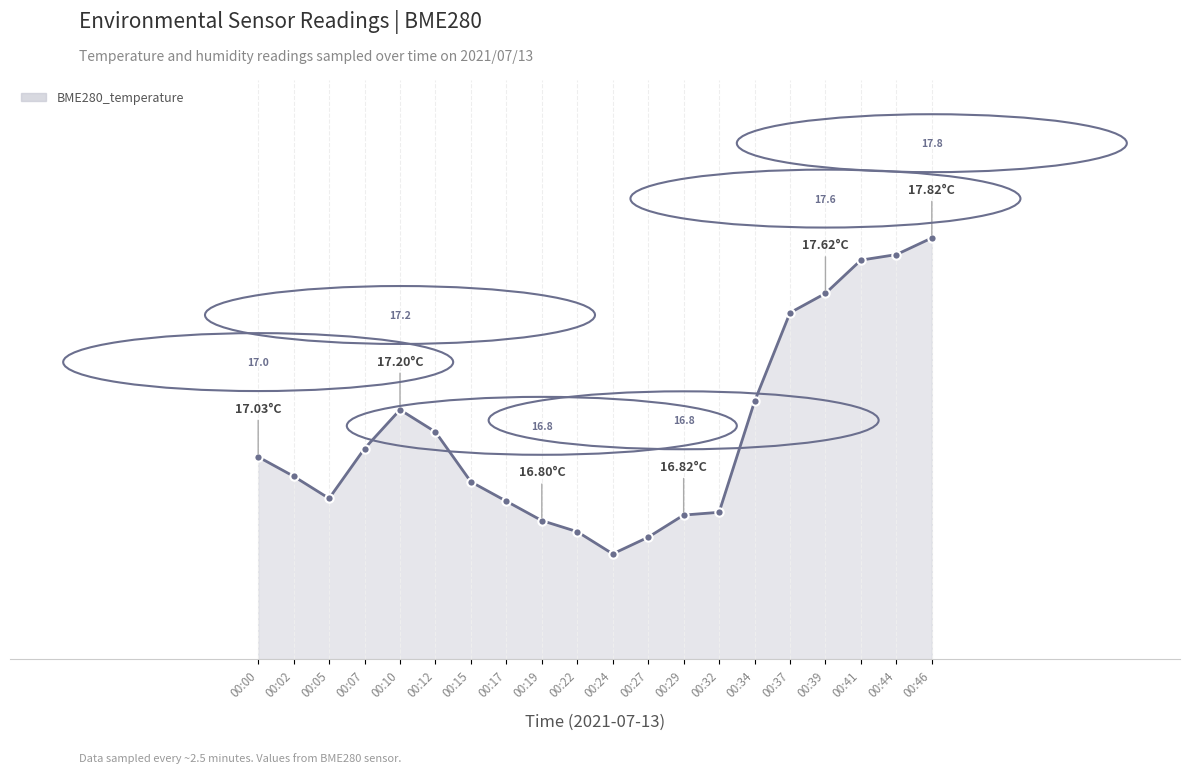

At which label is the value closest to 50?

00:34